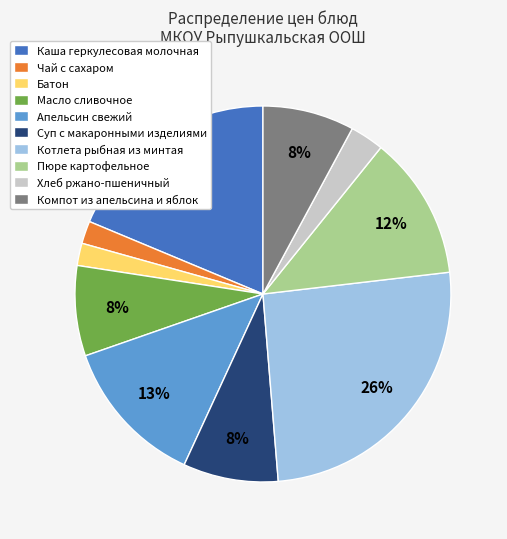

What is the ratio of the value at Хлеб ржано-пшеничный to the value at Компот из апельсина и яблок?

0.4